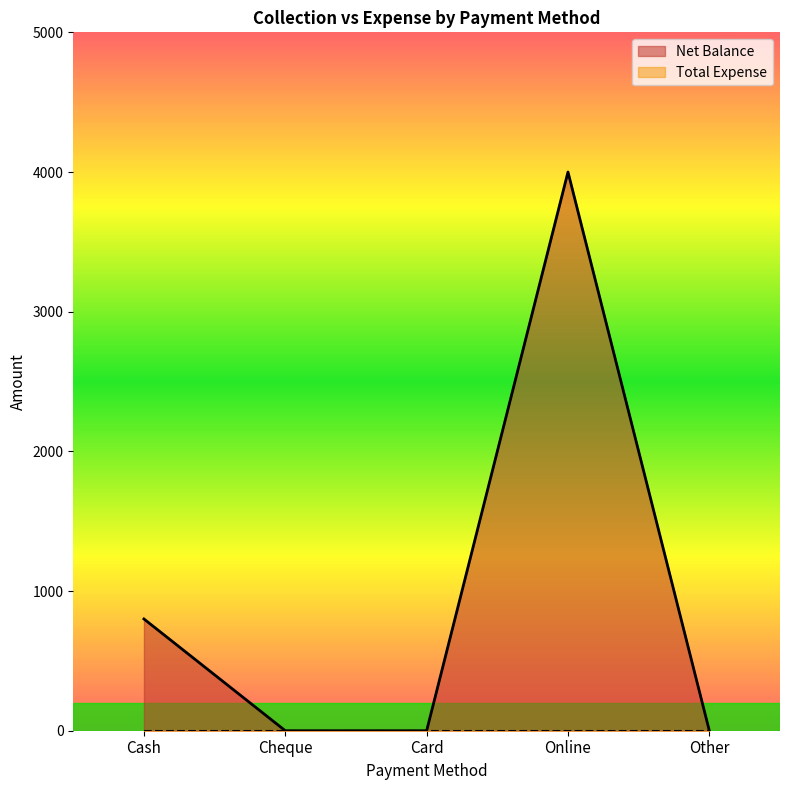

The value at Card is -1908. True or false?

False